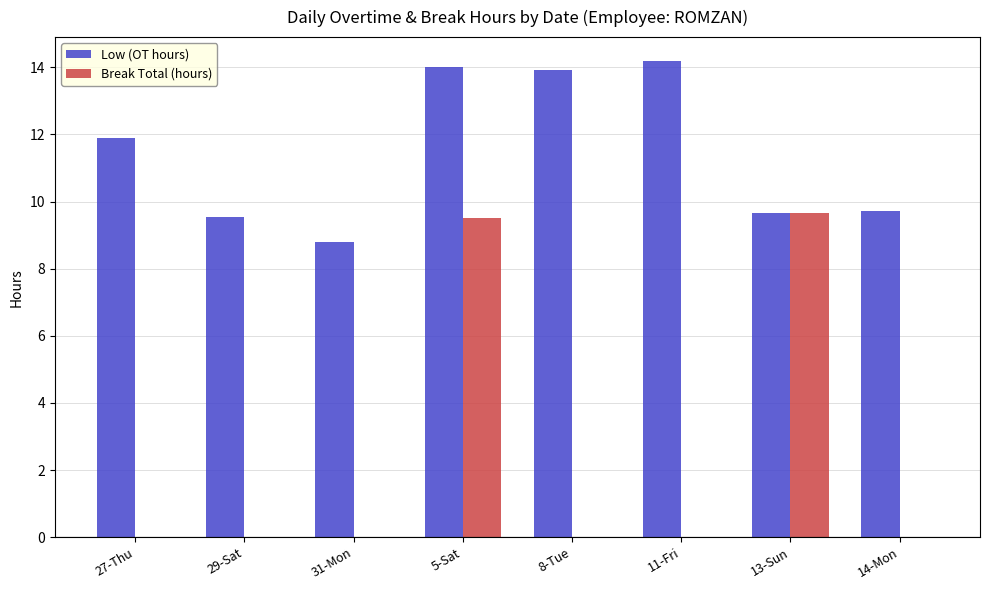

At which category is the sum across all series the highest?

5-Sat